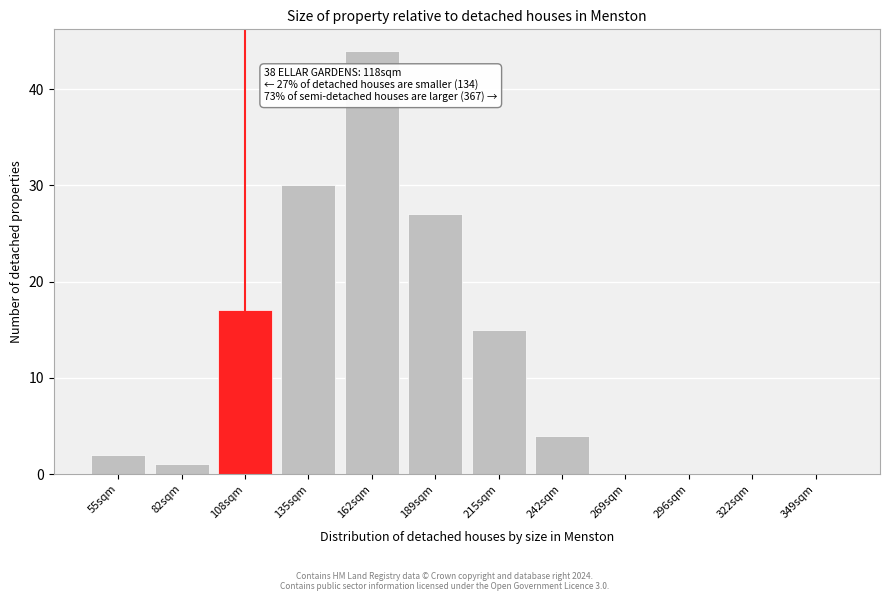

Reading left to right, list all the values displayed in this chart.

55sqm=2	82sqm=1	108sqm=17	135sqm=30	162sqm=44	189sqm=27	215sqm=15	242sqm=4	269sqm=0	296sqm=0	322sqm=0	349sqm=0